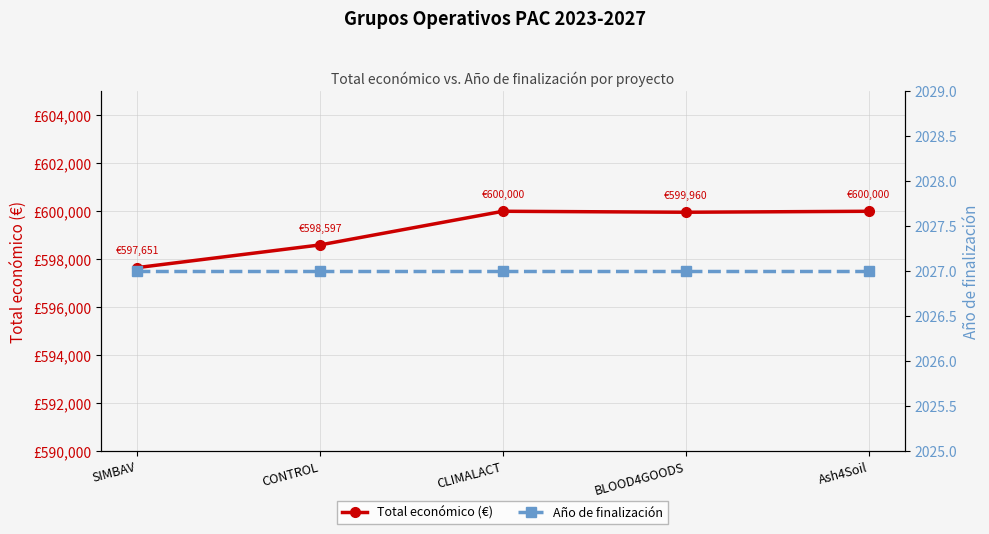

What are all the series names shown in the legend?

Total económico (€), Año de finalización